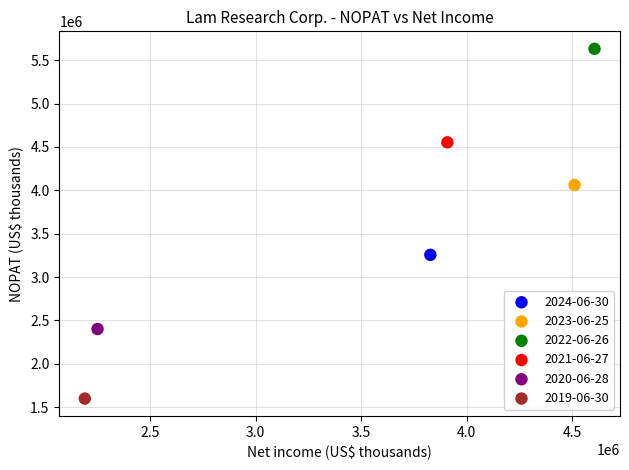

Which series reaches the minimum Y coordinate?

2019-06-30